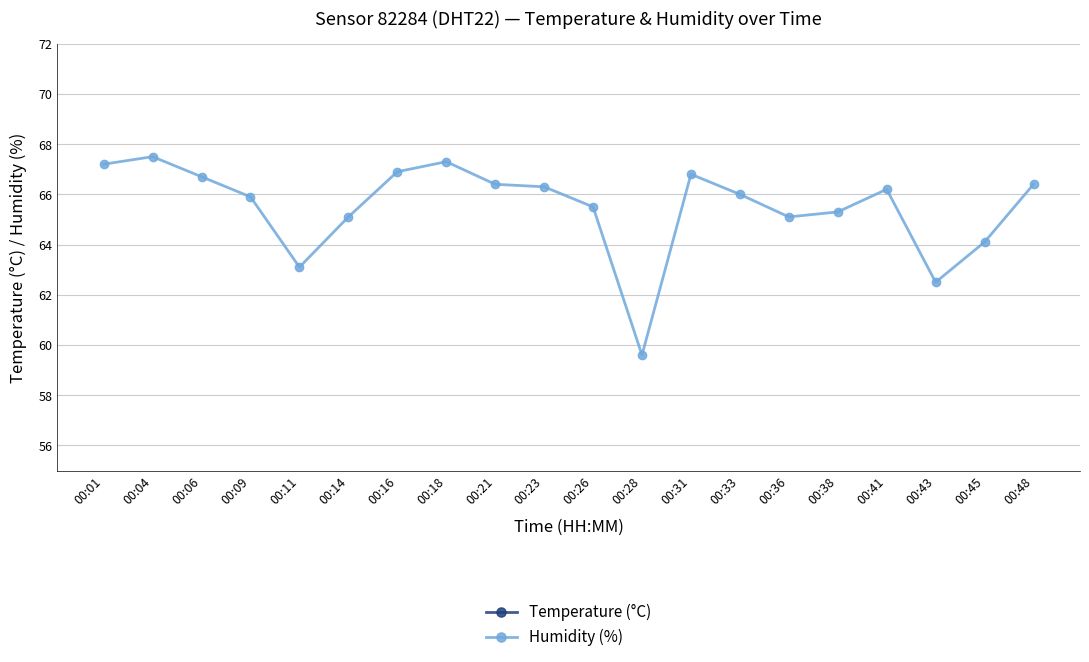

Rank the series at 00:48 from lowest to highest value.

Temperature (°C), Humidity (%)